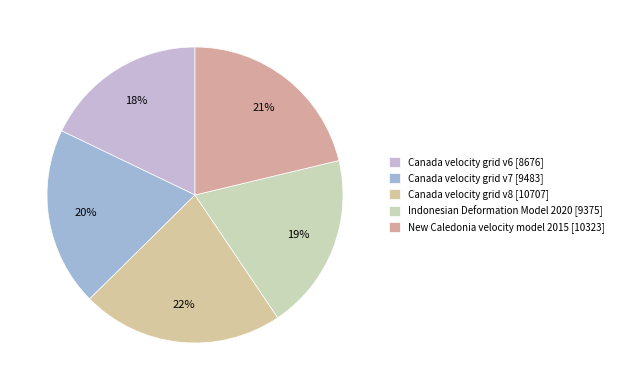

Rank the categories by value from highest to lowest.

Canada velocity grid v8, New Caledonia velocity model 2015, Canada velocity grid v7, Indonesian Deformation Model 2020, Canada velocity grid v6